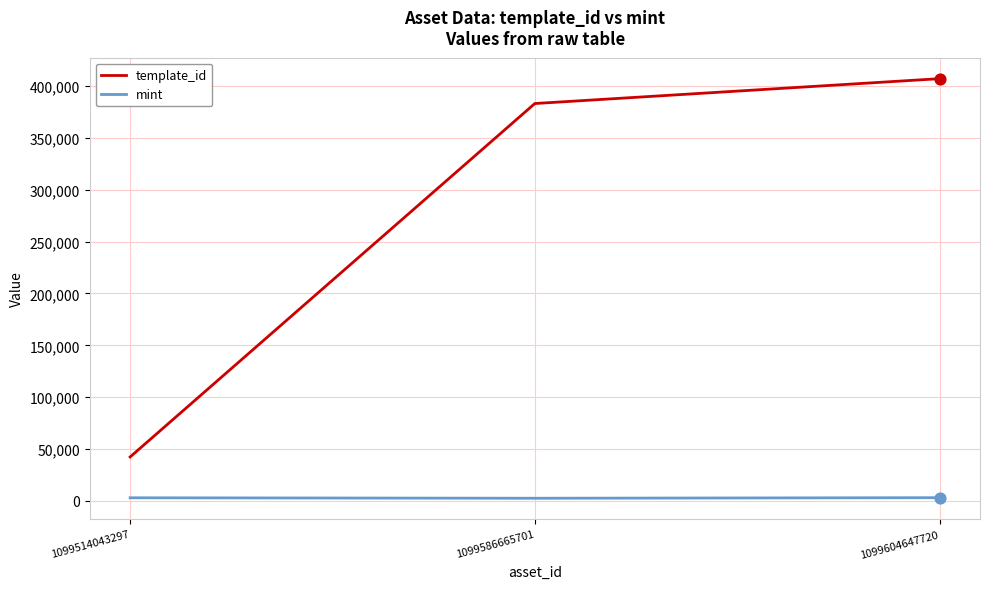

At which category is the sum across all series the highest?

1099604647720